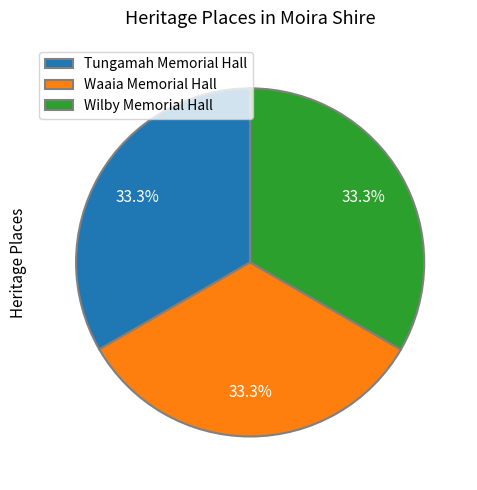

How many slices are in this pie chart?

3